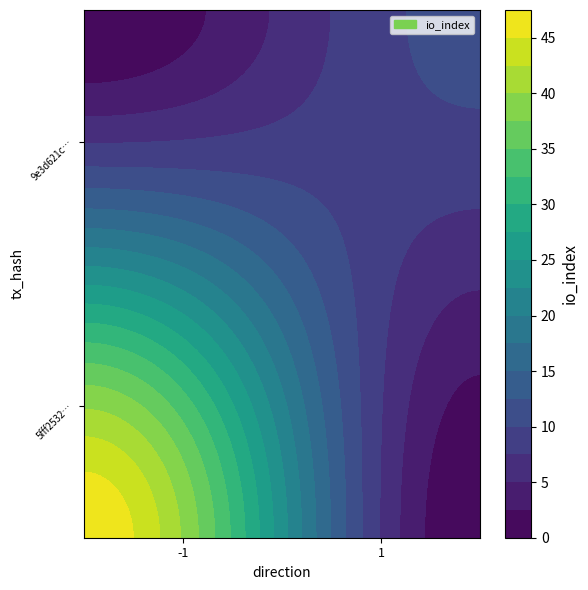

At direction, list the series in order from largest to smallest.

9e3d621c9a67d6233dda41e9eedda5b6ad766d9, 5fff25328f7c1a57d4f7c6d85af2f6e2f988679